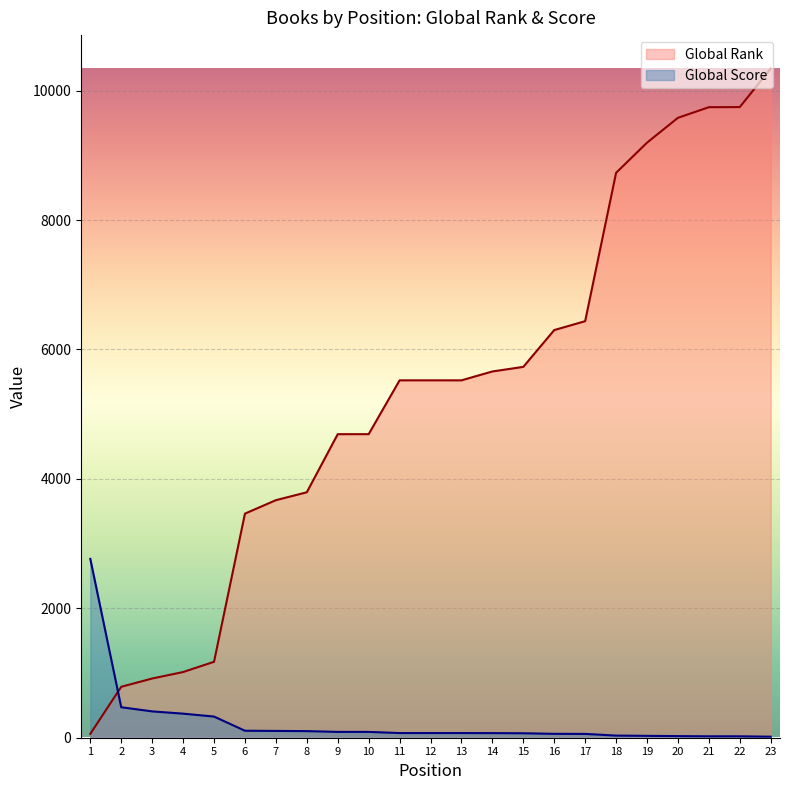

Between 14 and 19, which is larger?

19